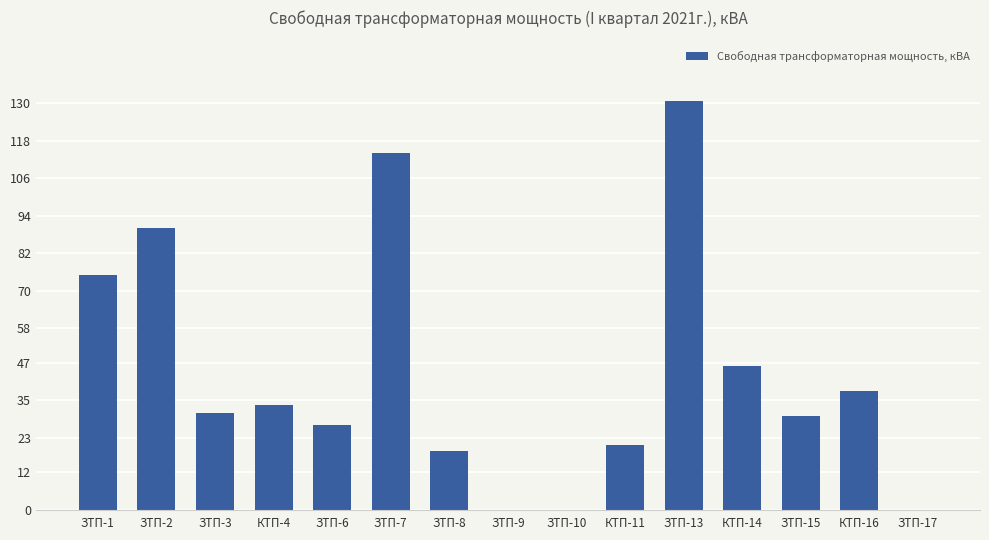

Are the bars grouped side by side (vs. stacked)?

No